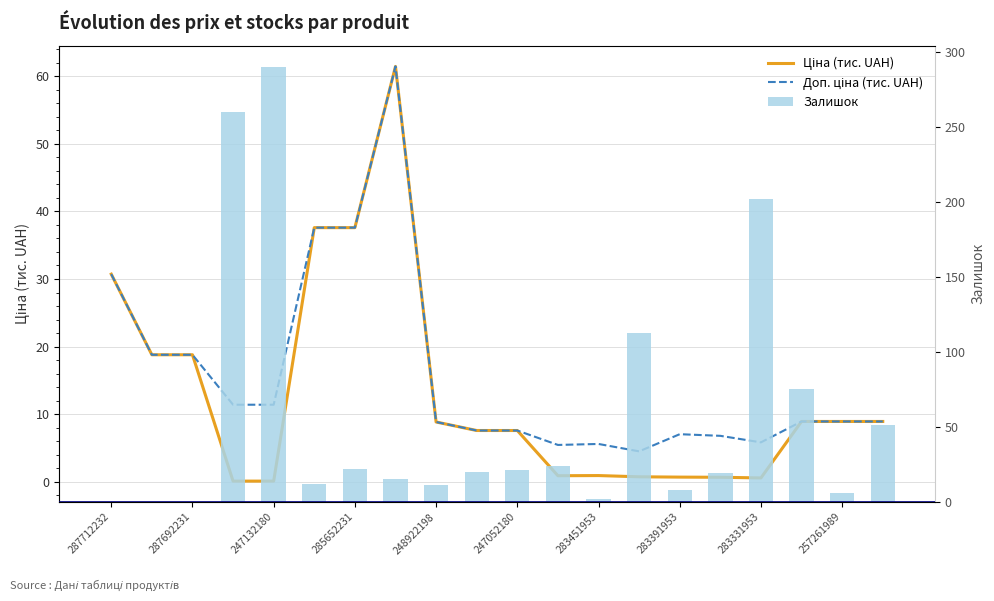

How many categories are shown in the chart?

20